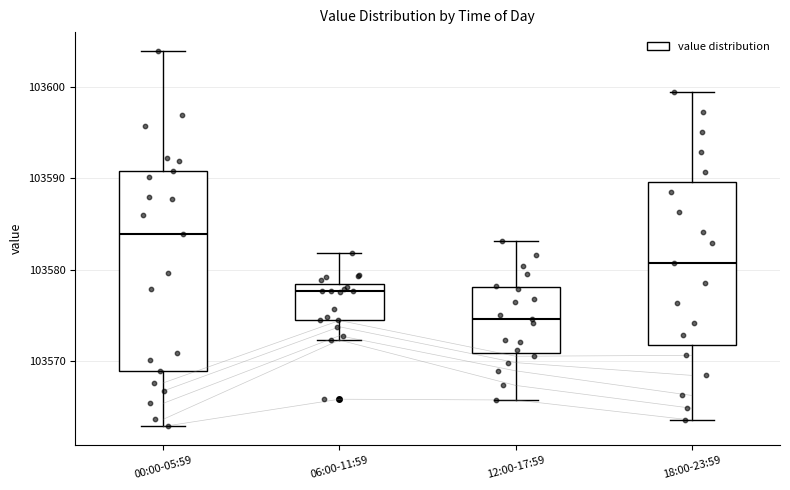

Which box has the highest median line?

00:00-05:59